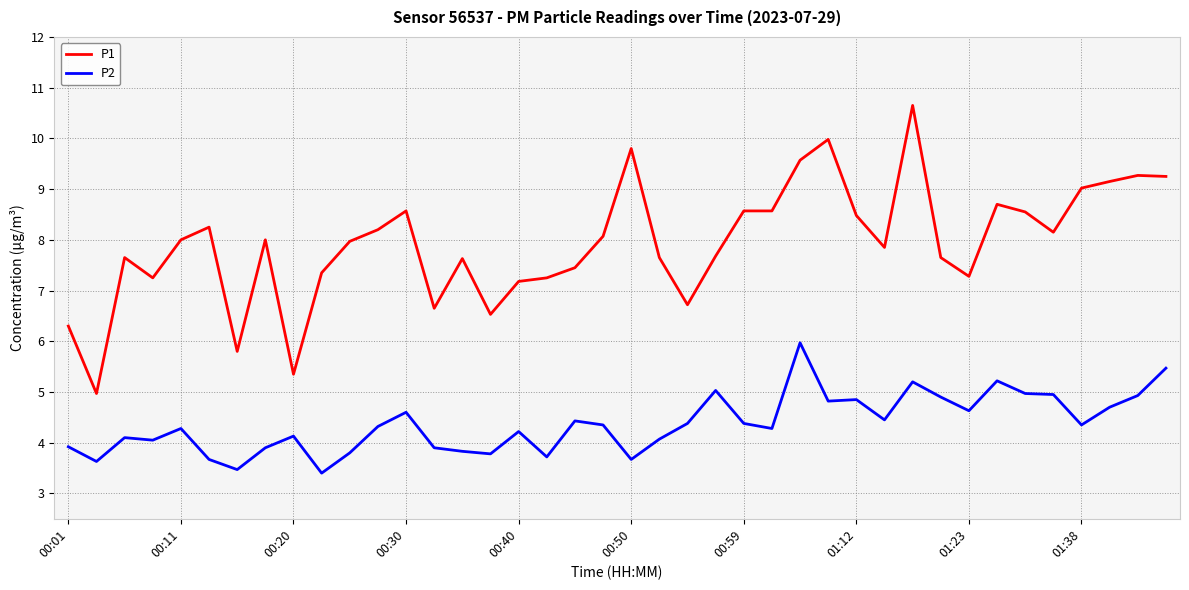

How many distinct data groups are displayed?

2